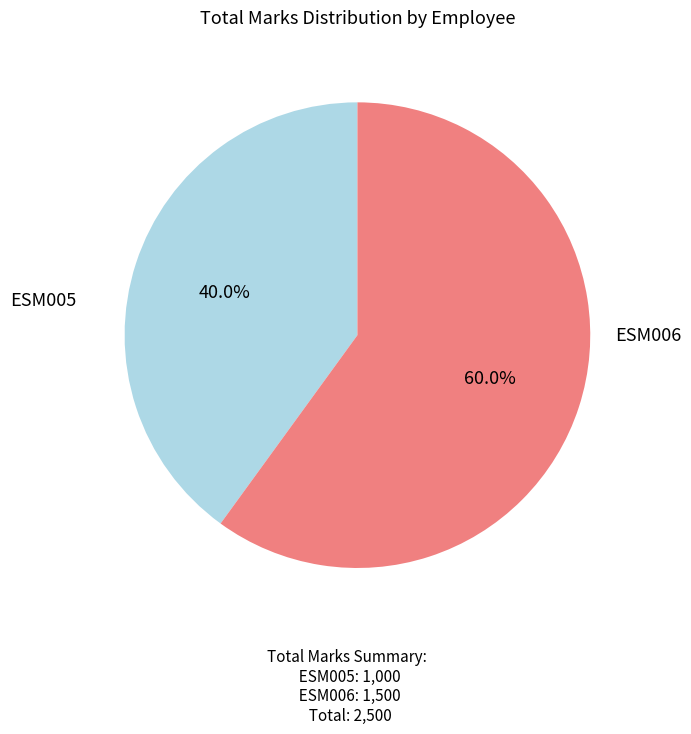

Does any single category account for the majority?

Yes